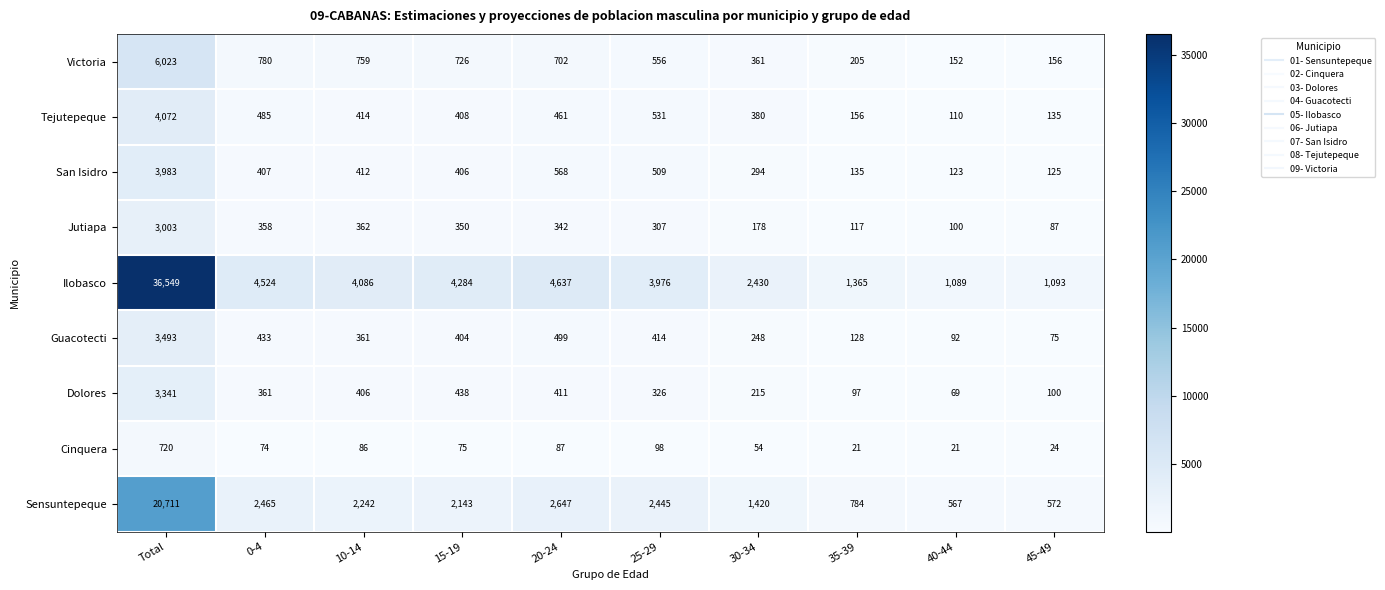

What is the difference between the Victoria values at 10-14 and 25-29?

203